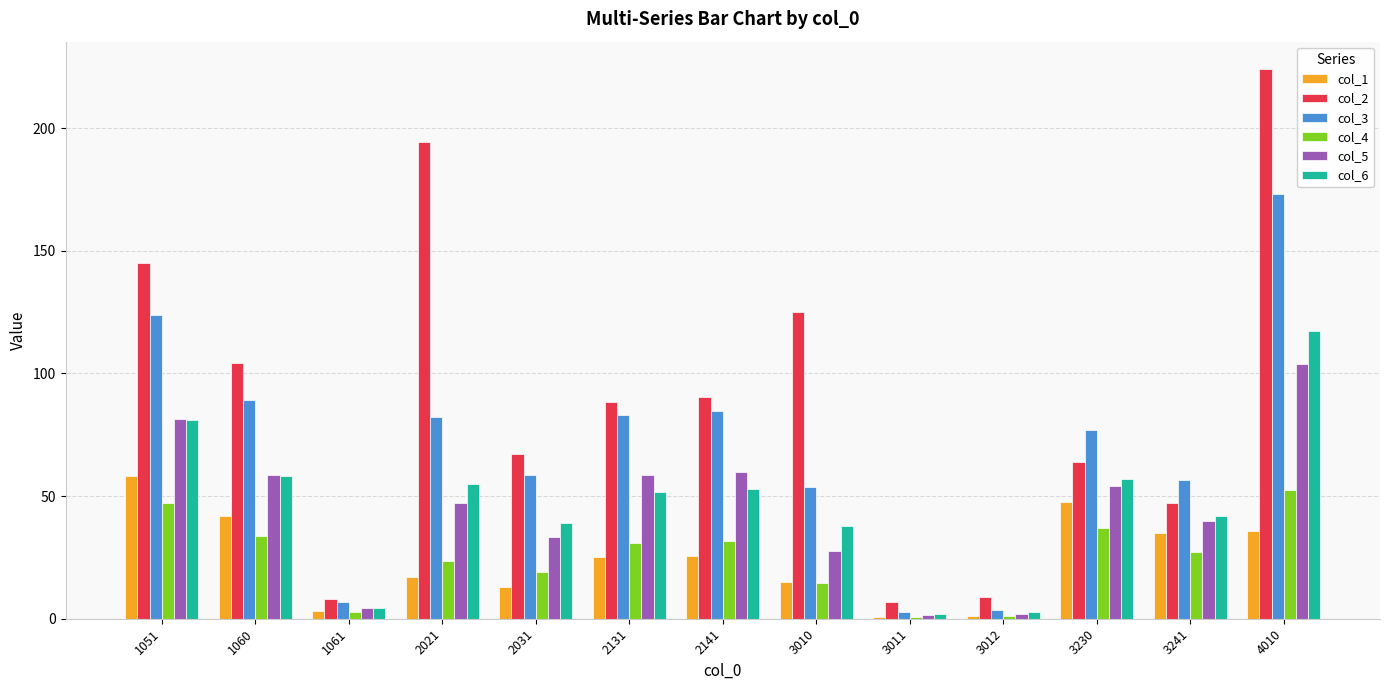

At 2131, list the series in order from largest to smallest.

col_2, col_3, col_5, col_6, col_4, col_1